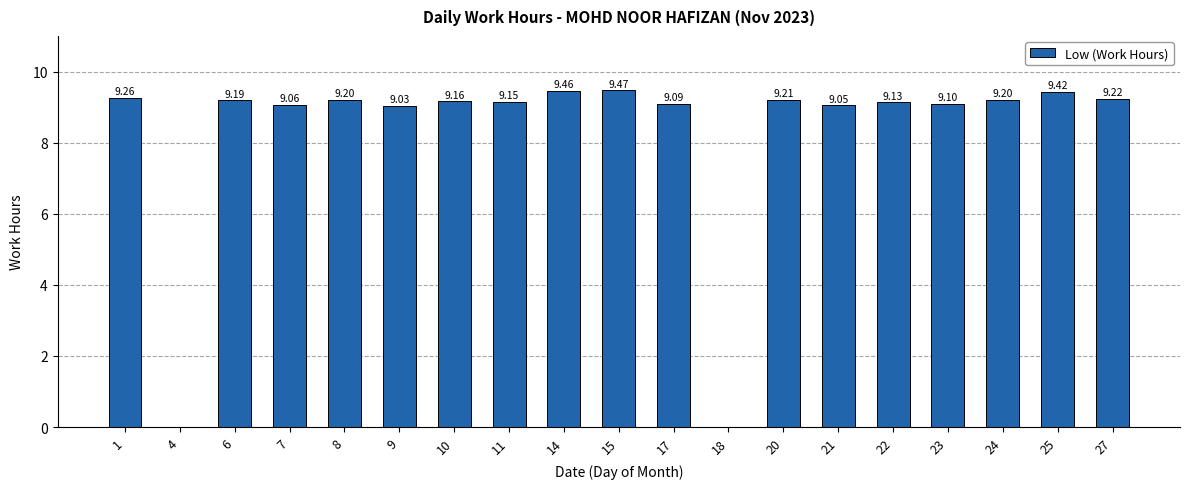

What is the sum of all values?

156.4